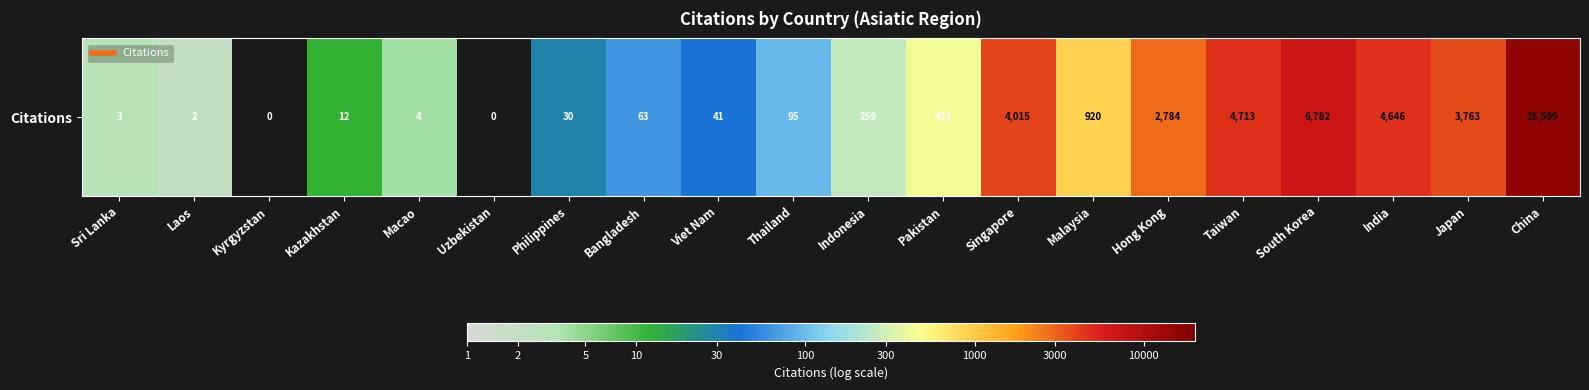

The chart shows a value of 2 at Laos. True or false?

True